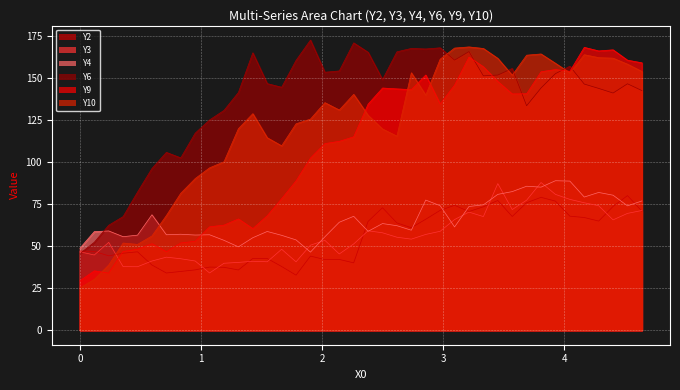

What is the value of the Y3 point at the 11th from the left?

39.9